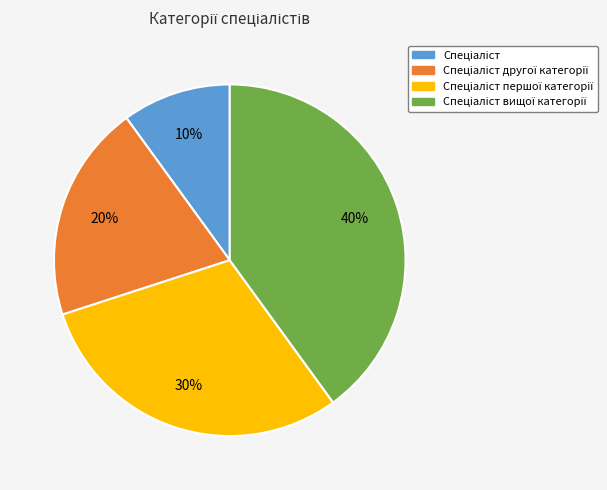

To the nearest percent, what is the difference between the largest and smallest slice percentages?

30%